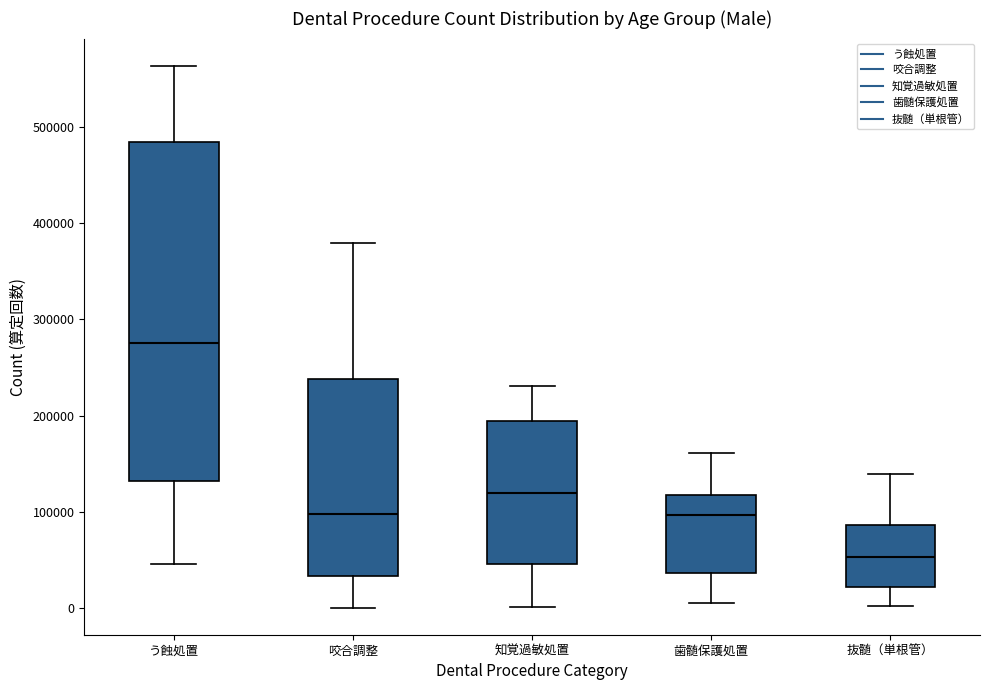

Which box's median line is the highest?

う蝕処置